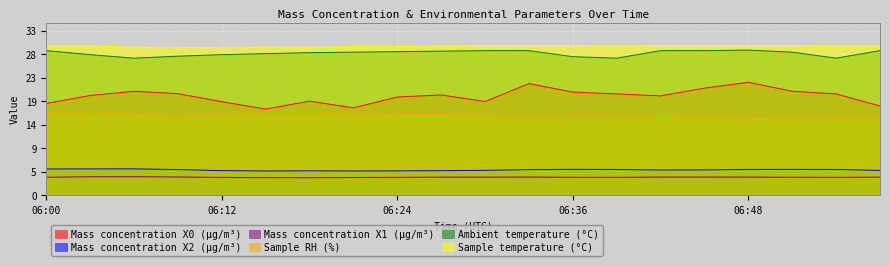

At which label is Mass concentration X2 (μg/m³) closest to 5?

06:30